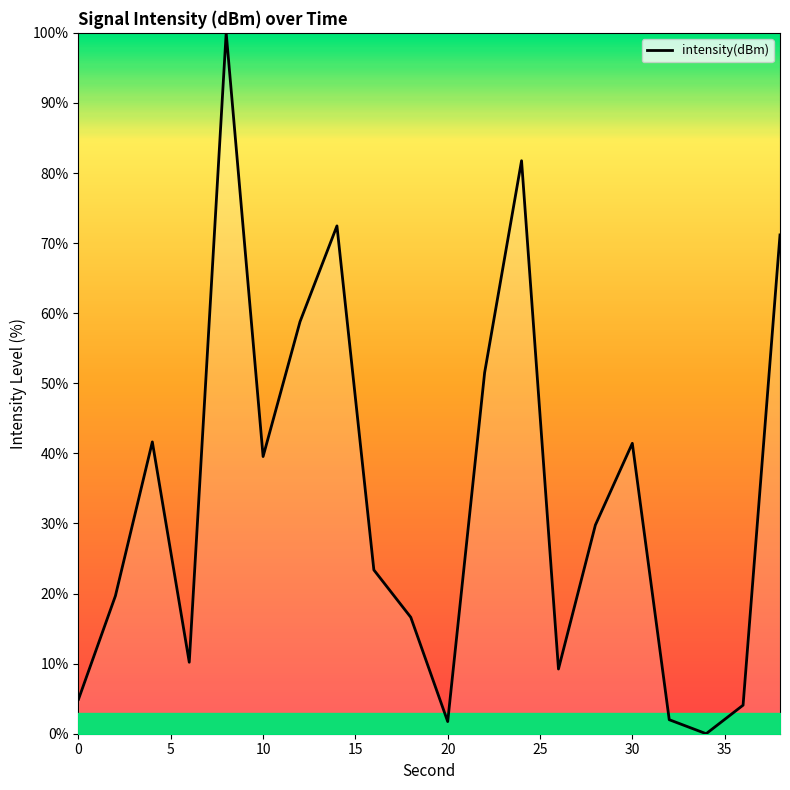

What is the greatest value displayed?

100.0